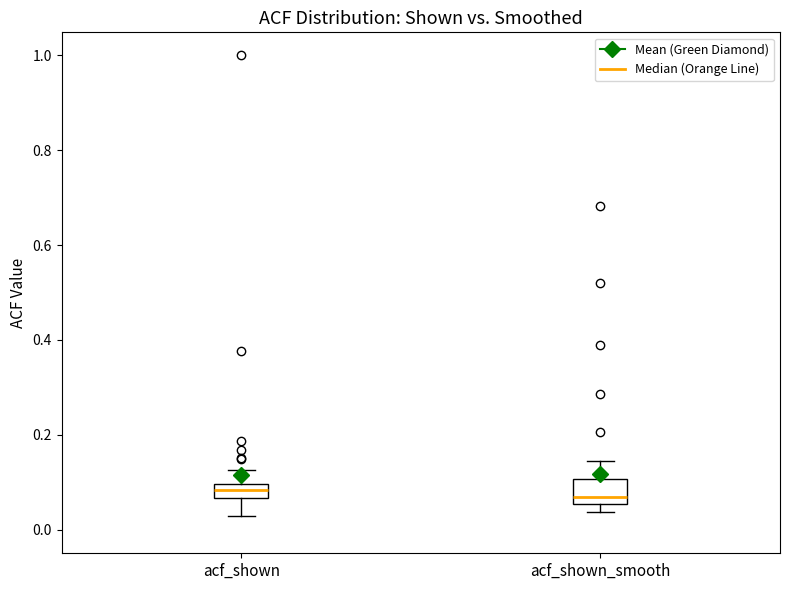

Where does the upper whisker of the box for acf_shown end on the y-axis? The values are not printed on the chart, so give them approximately, as read against the axis.

0.12